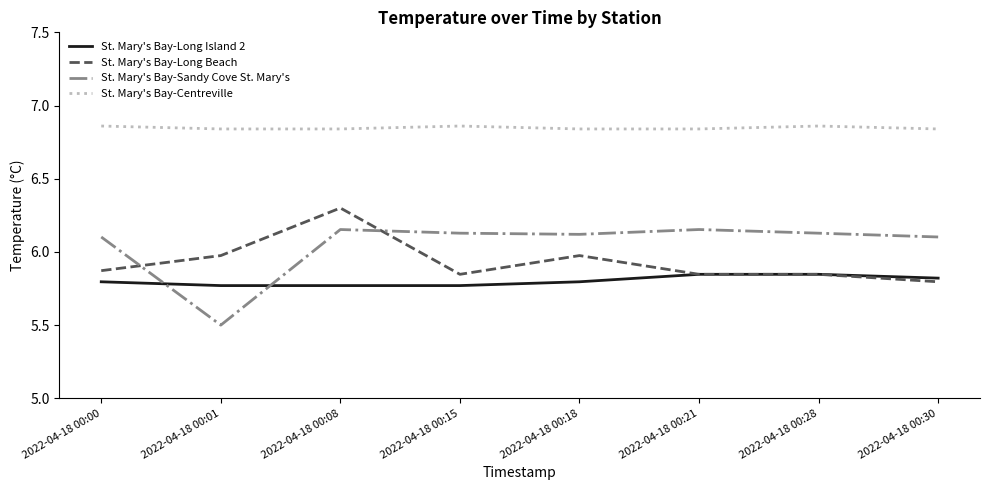

What is the total value across all series at 2022-04-18 00:15?

24.6